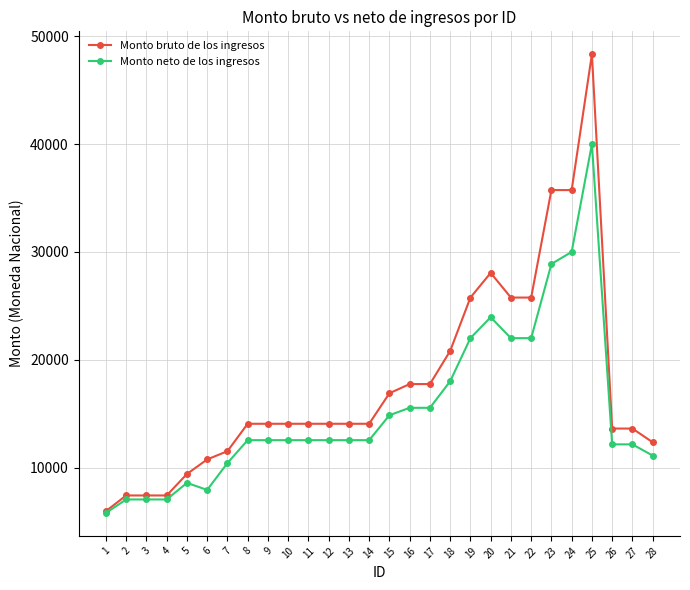

Where does the Monto neto de los ingresos series first go above 12538?

8